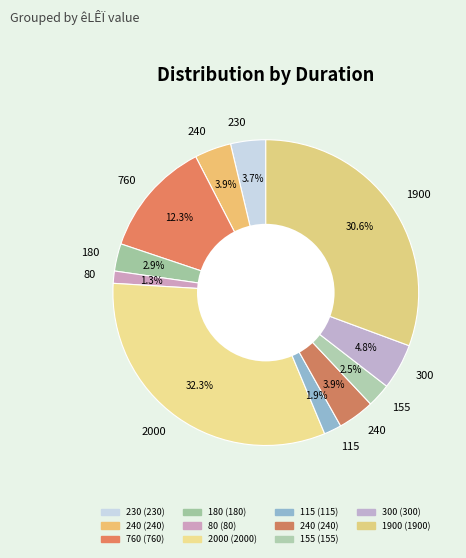

Count the number of slices in the pie.

11